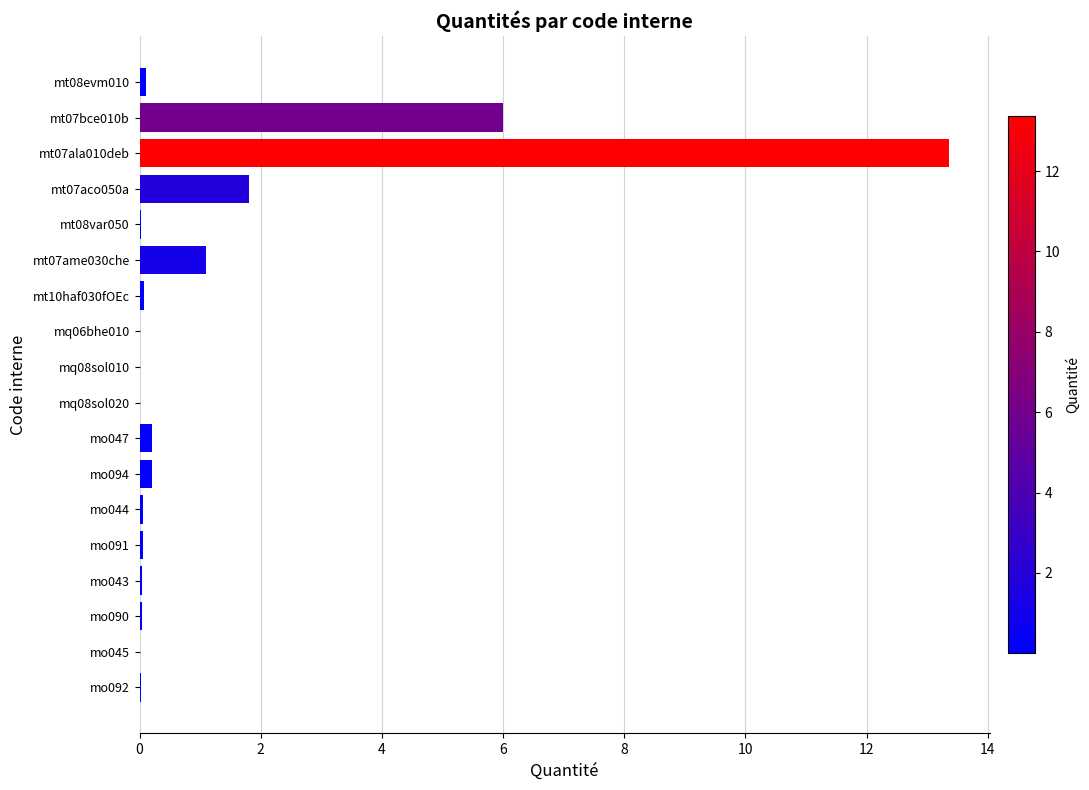

What is the greatest value displayed?

13.4